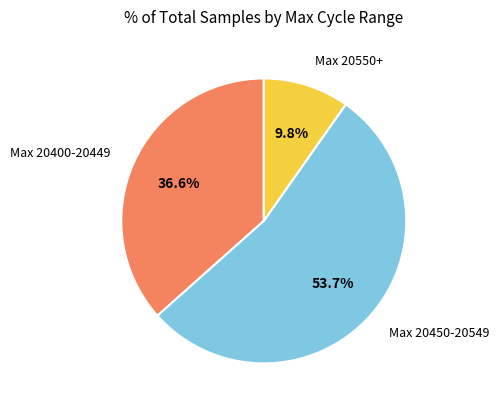

Rank the categories by value from lowest to highest.

Max 20550+, Max 20400-20449, Max 20450-20549